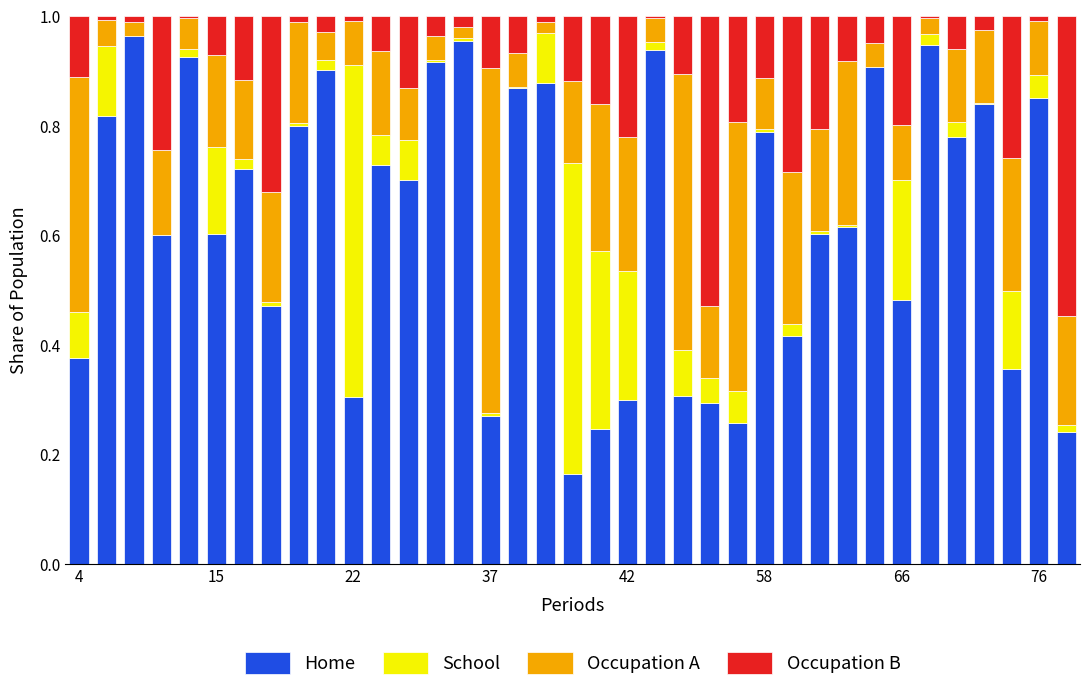

Are the bars grouped side by side (vs. stacked)?

No